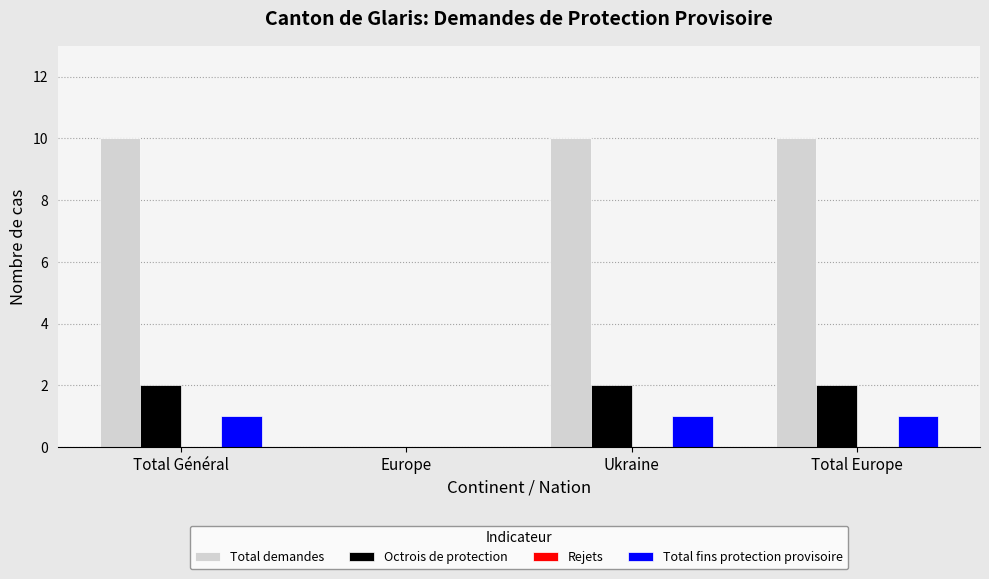

What is the average value of the Total demandes series?

8